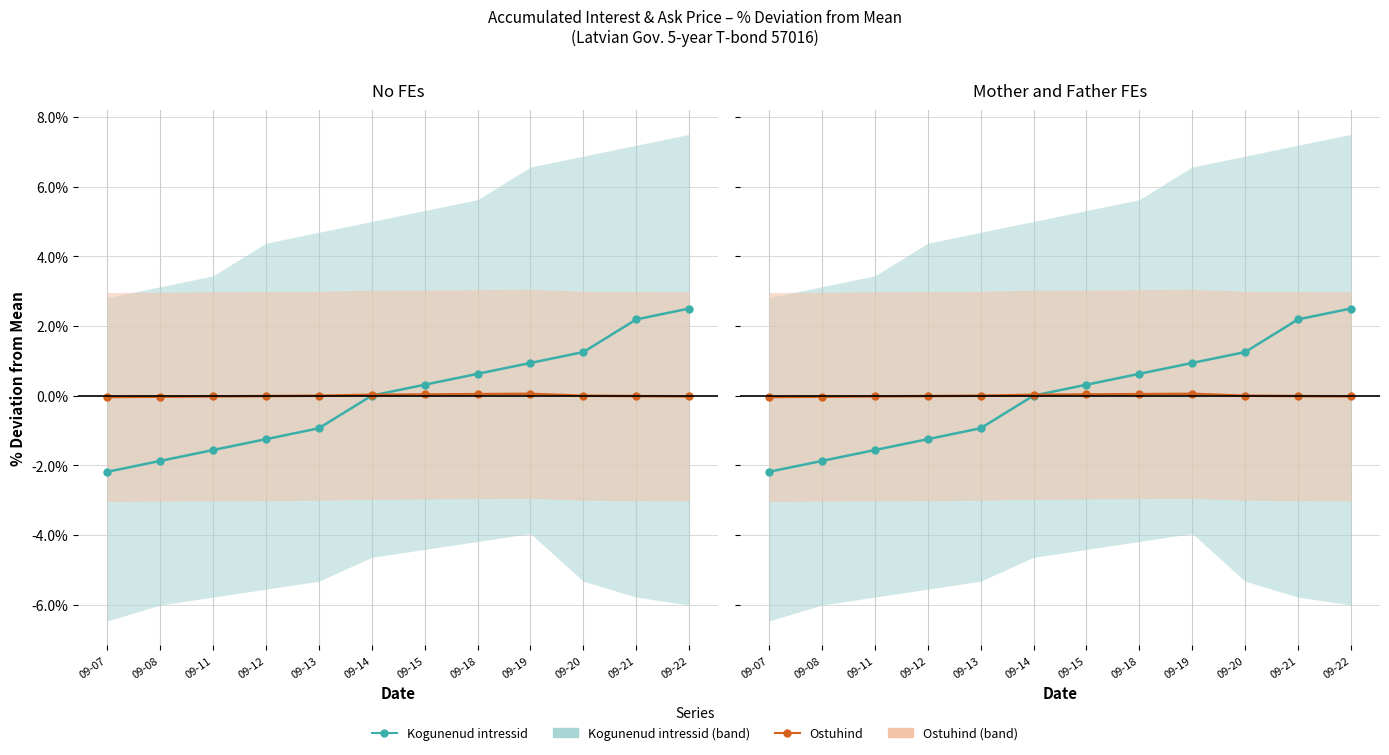

Which category has the highest value in the Ostuhind series?

09-19